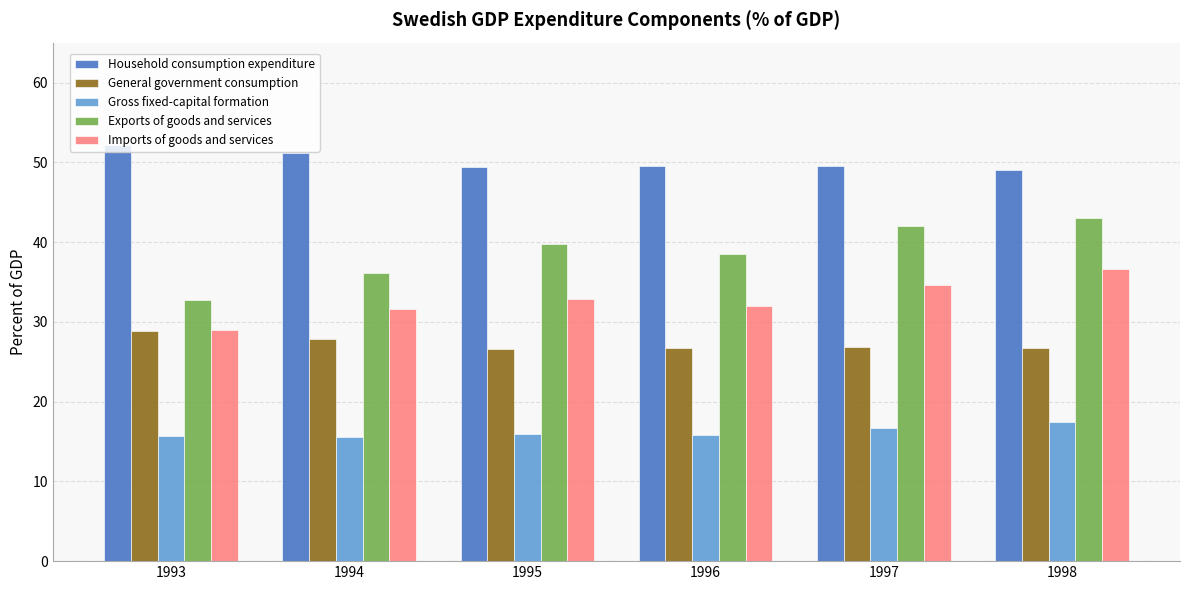

Which series changed the most between 1996 and 1998?

Imports of goods and services